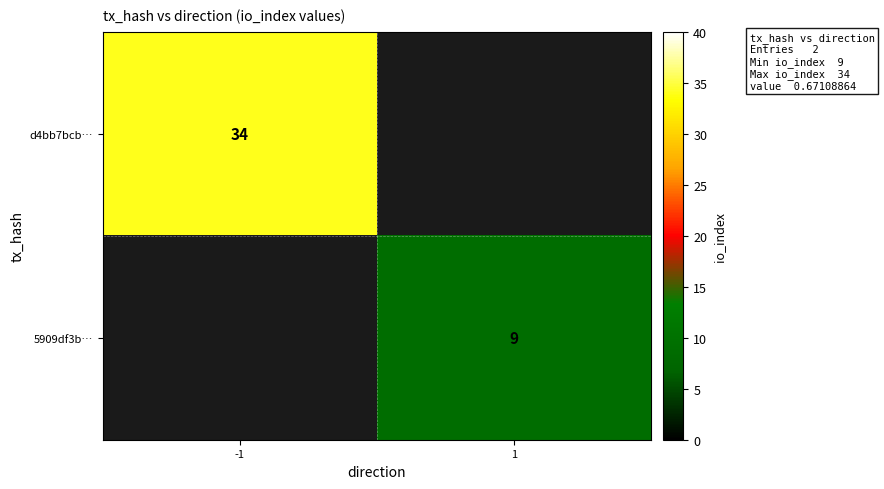

True or false: 5909df3b… has a value of 2 at 1.

False